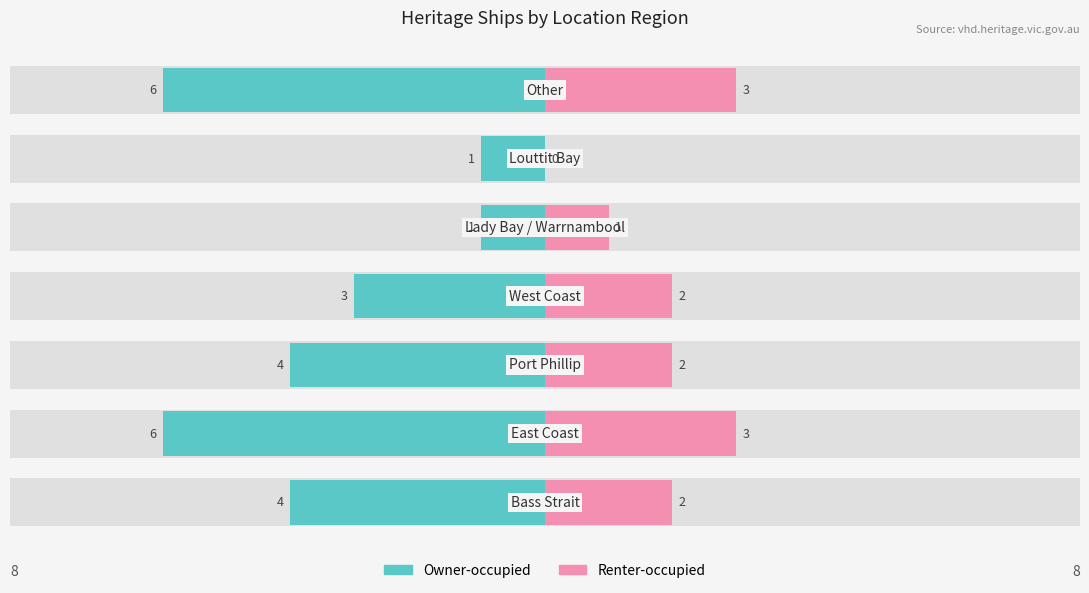

Reading left to right, what are all the values shown in this chart?

Owner-occupied: -4	-6	-4	-3	-1	-1	-6
Renter-occupied: 2	3	2	2	1	0	3